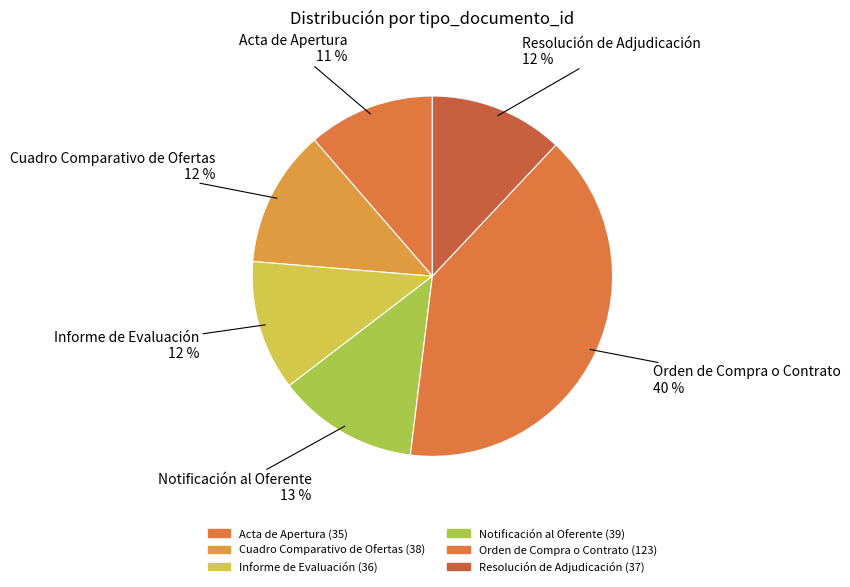

How many slices are in this pie chart?

6